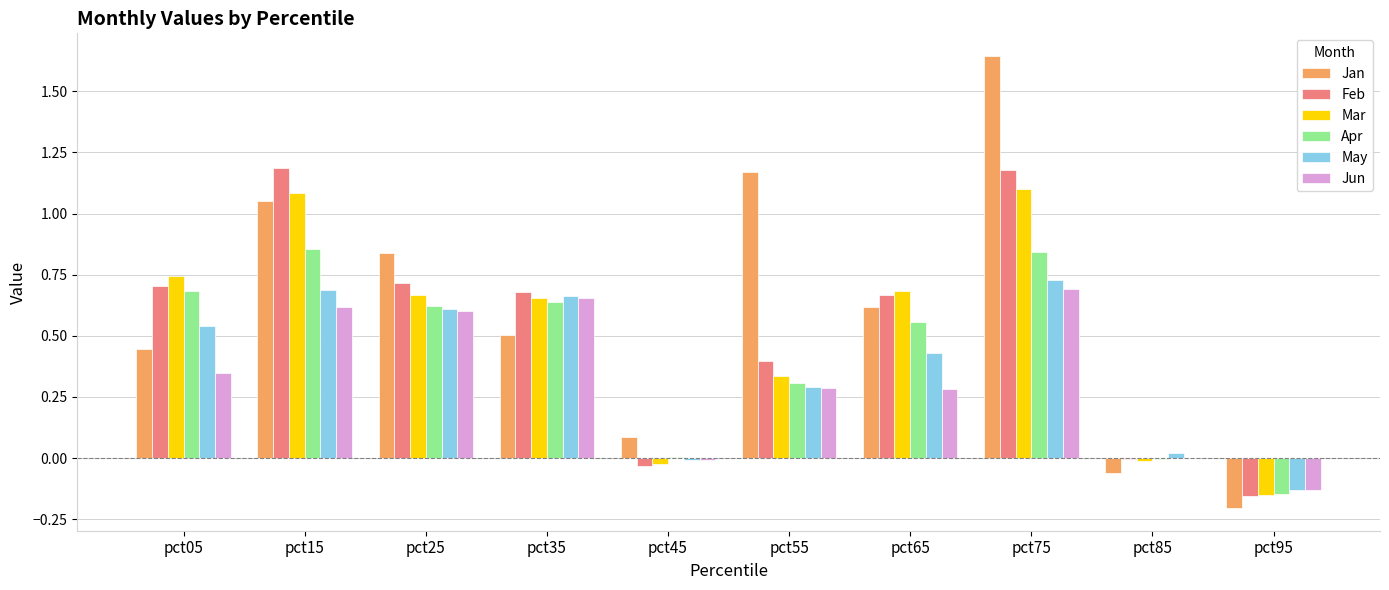

Which series changed the most between pct15 and pct25?

Feb